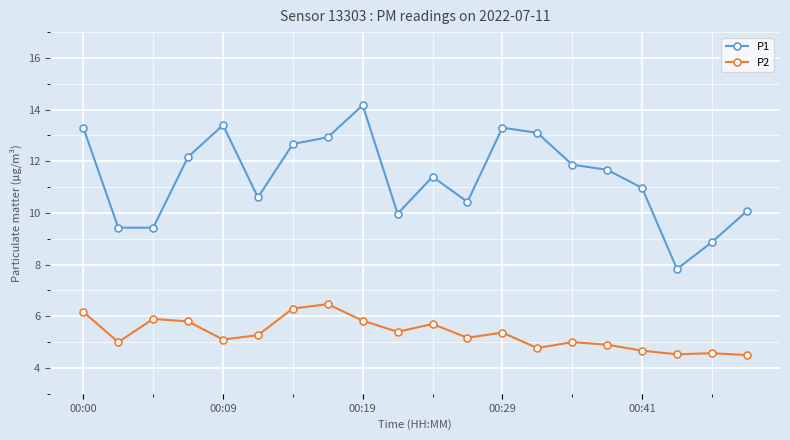

What is the greatest value displayed?

14.2